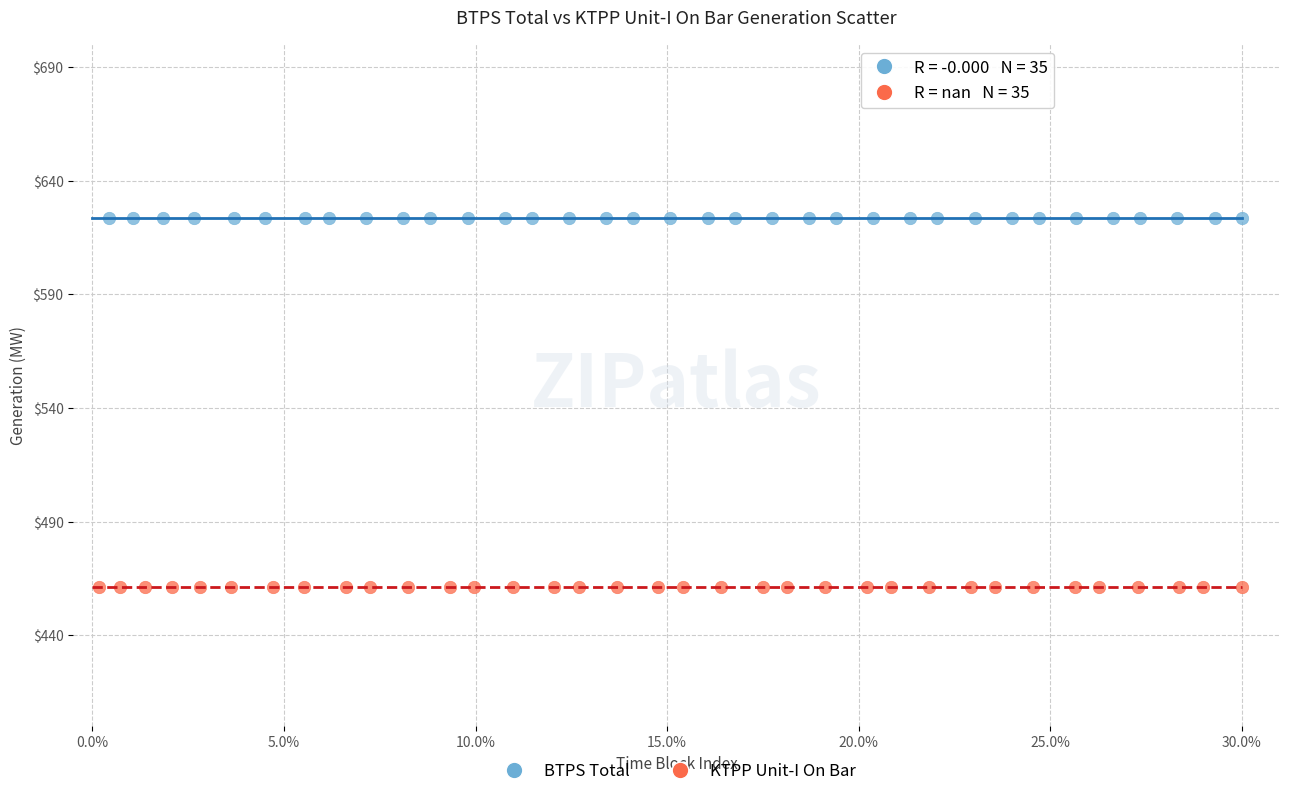

Which series reaches the maximum Y coordinate?

BTPS Total